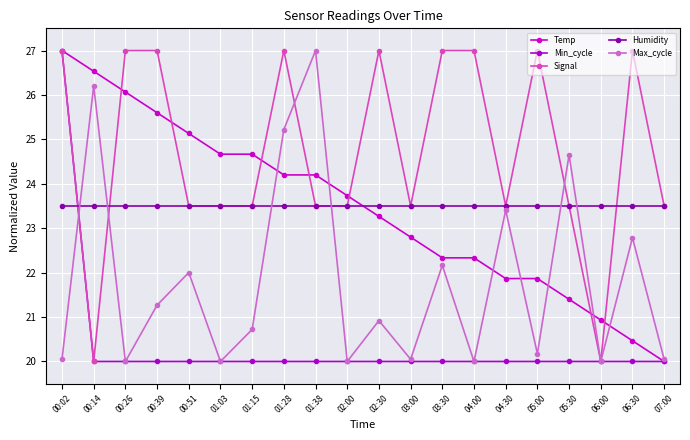

What is the label of the 15th point from the right?

01:03